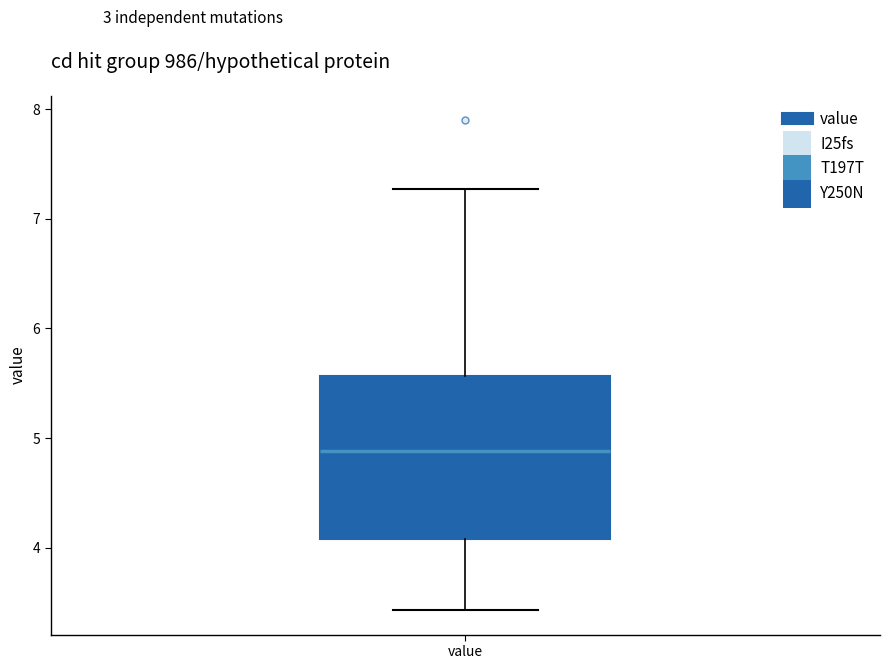

Transcribe this box plot: give where the median line is, the range the box spans, and where the two whiskers end, as read against the y-axis. The values are not printed on the chart, so give them approximately, as read against the axis.

median 4.9, box 4.1 to 5.6, whiskers 3.4 to 7.3